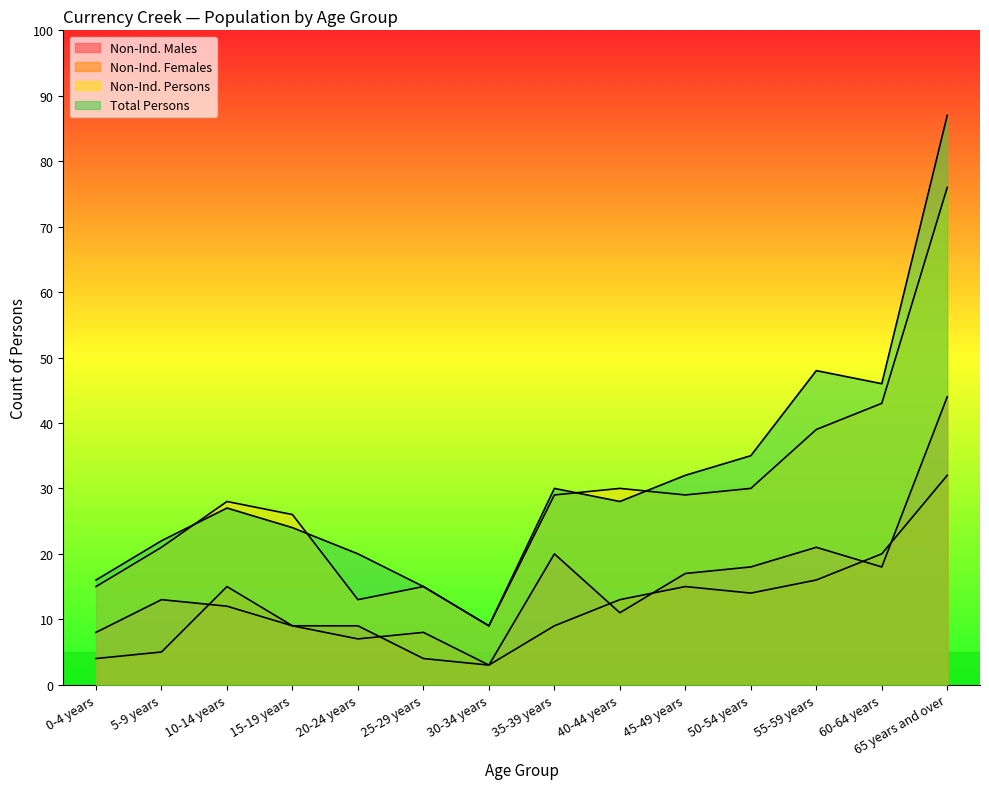

Does the chart have visible grid lines?

No